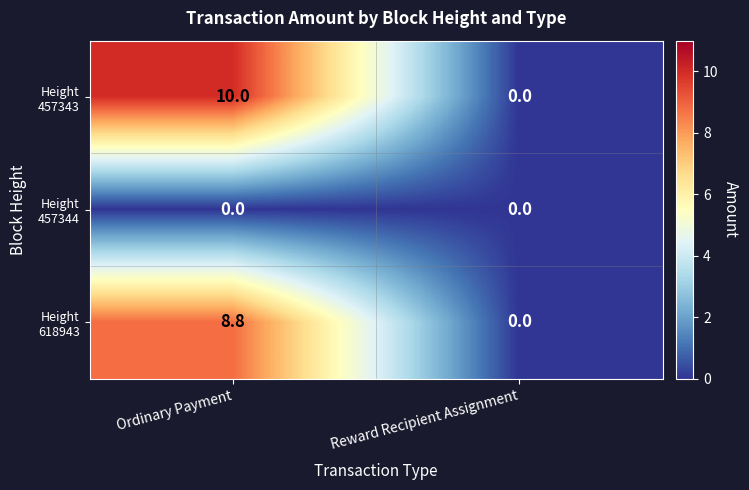

What is the difference between the highest and lowest values at Ordinary Payment?

10.0